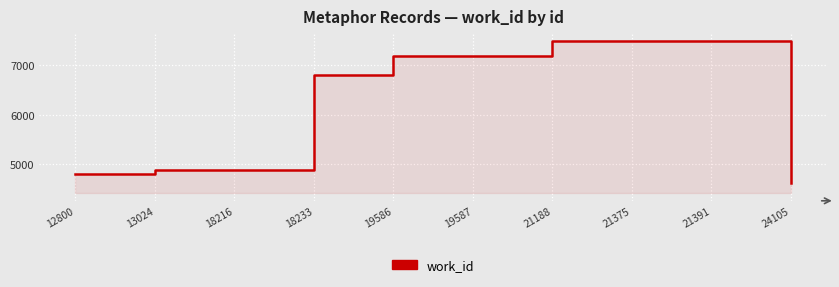

Is it true that the value at 13024 is 4873?

True